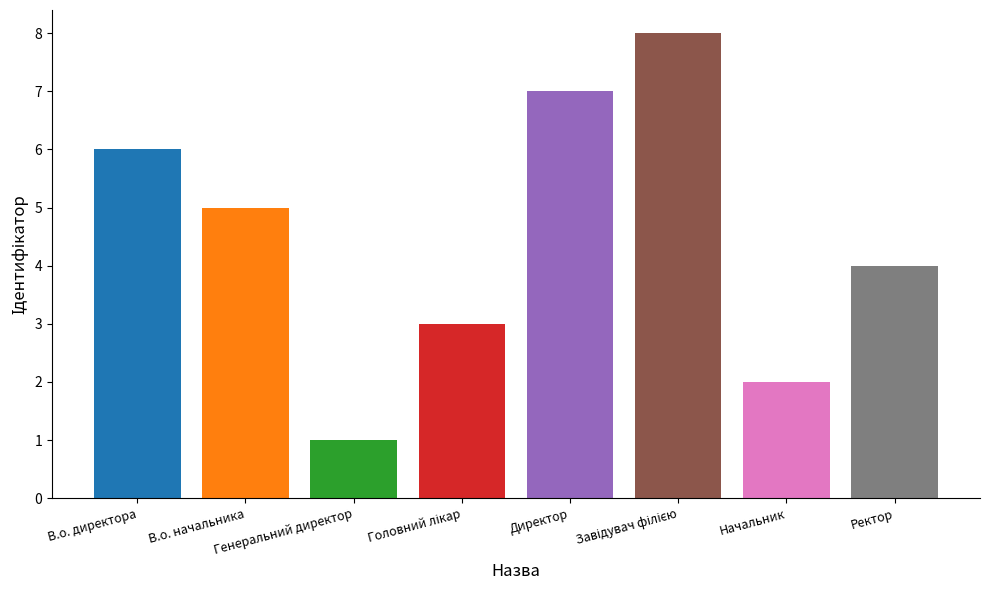

Where does the data first go above 5?

В.о. директора